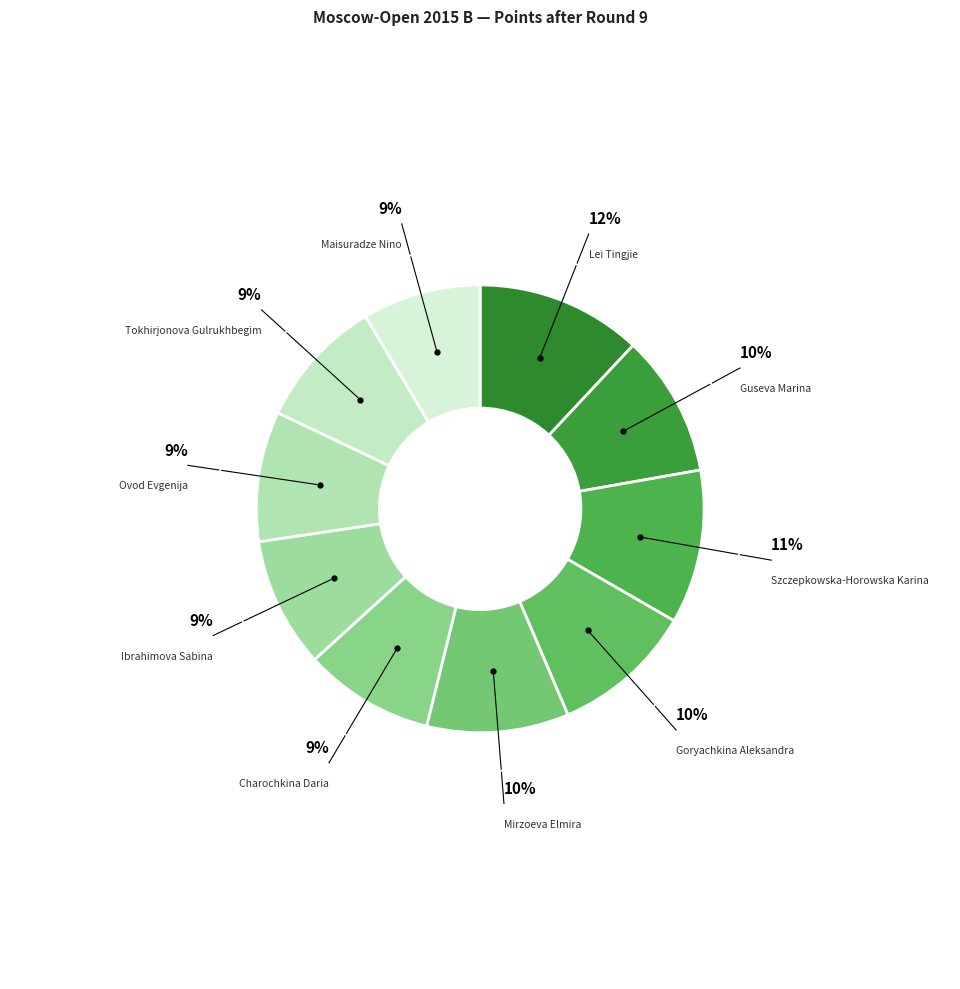

Is there any slice that represents more than half of the pie?

No